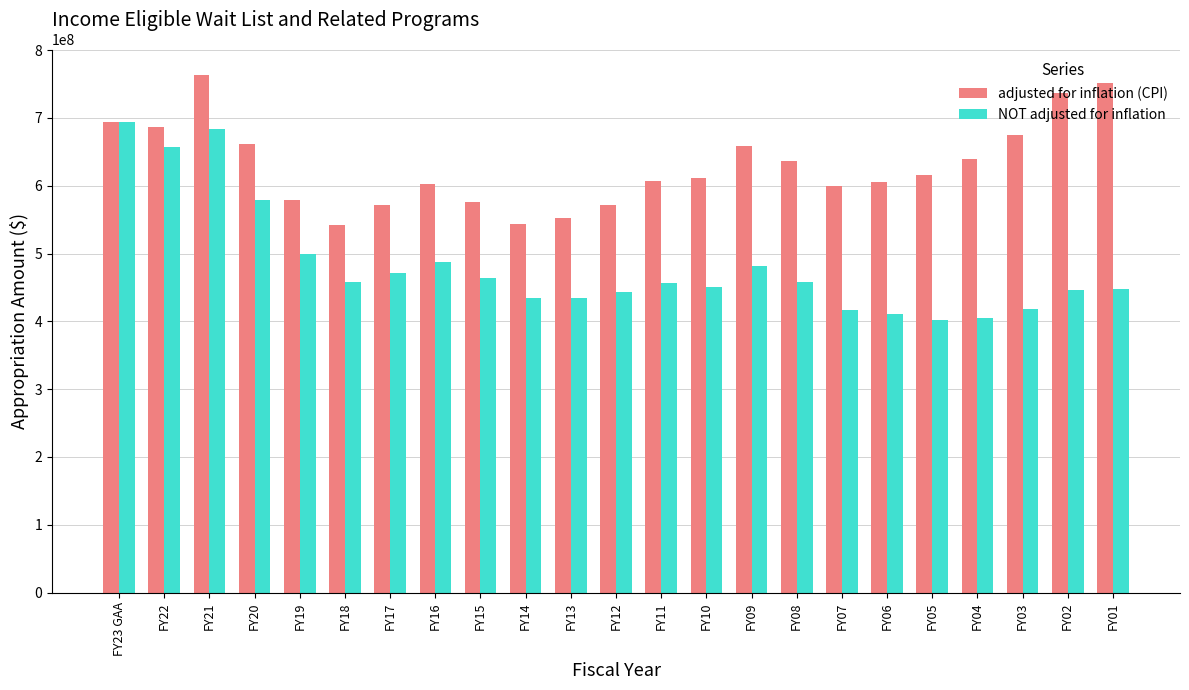

What is the lowest value of the NOT adjusted for inflation series?

401885925